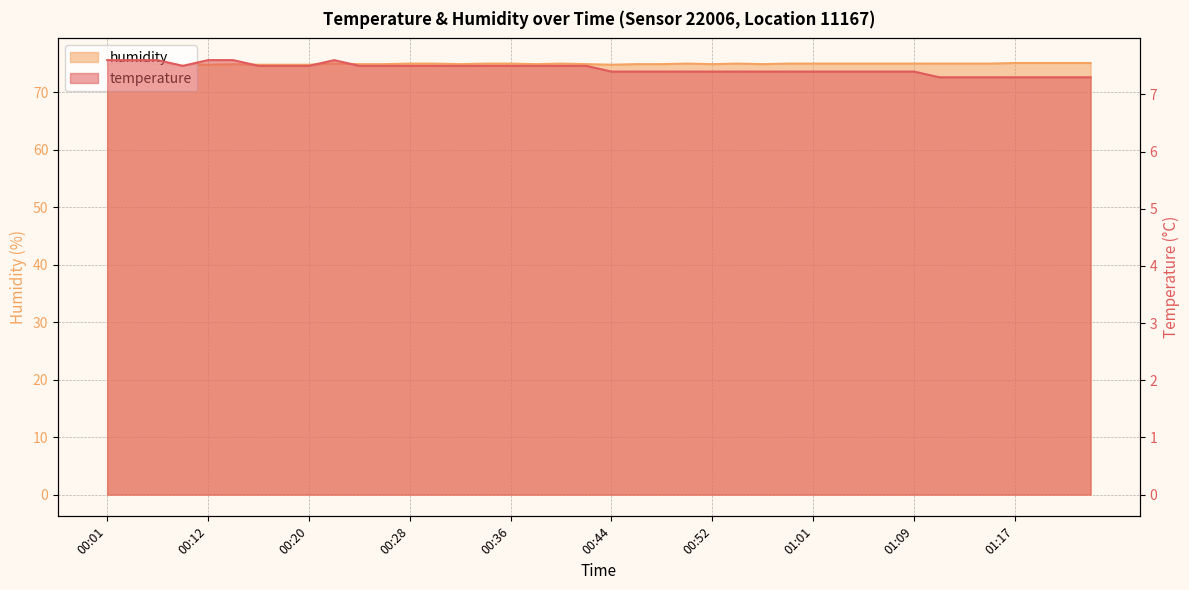

Count the humidity values in the range 74 to 75.

35